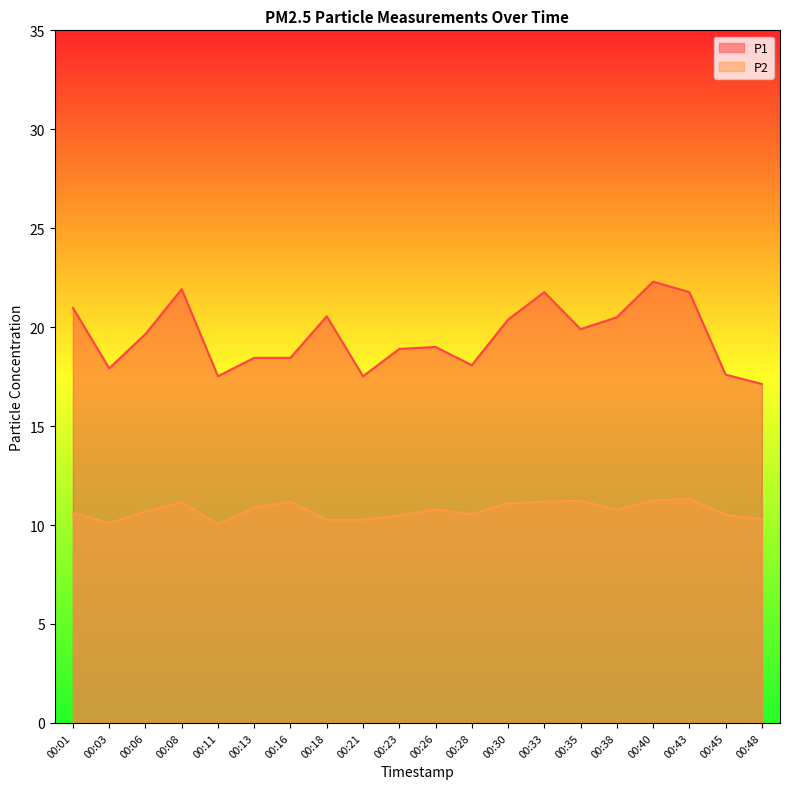

Is it true that P1 equals 32.7 at 00:01?

False